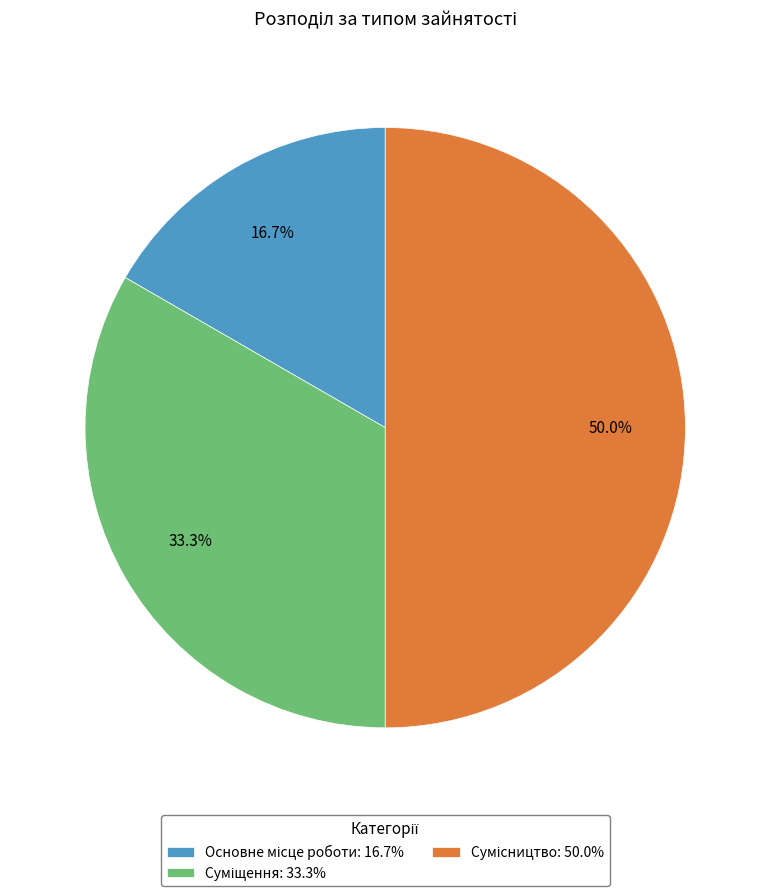

Which has a higher value, Суміщення or Сумісництво?

Сумісництво